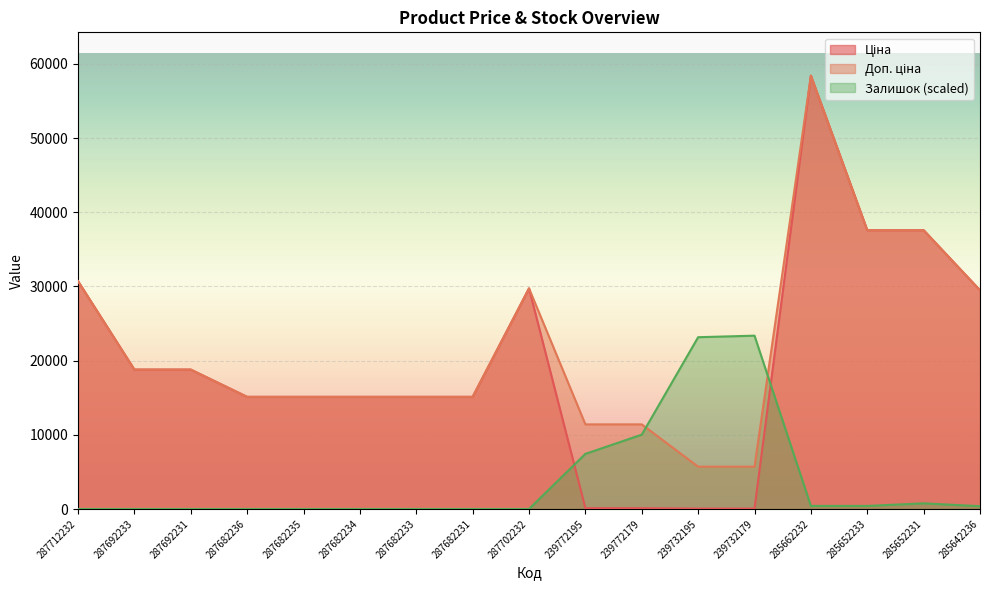

How many values in the Доп. ціна series exceed 15120?

8